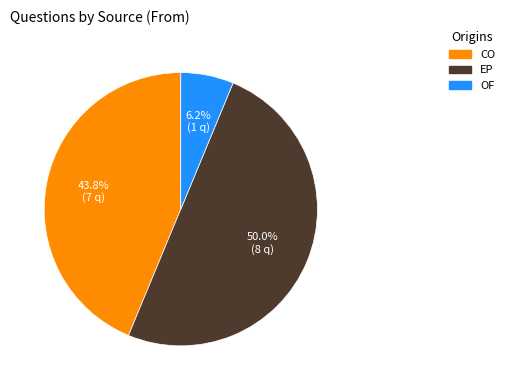

Which has a higher value, OF or CO?

CO